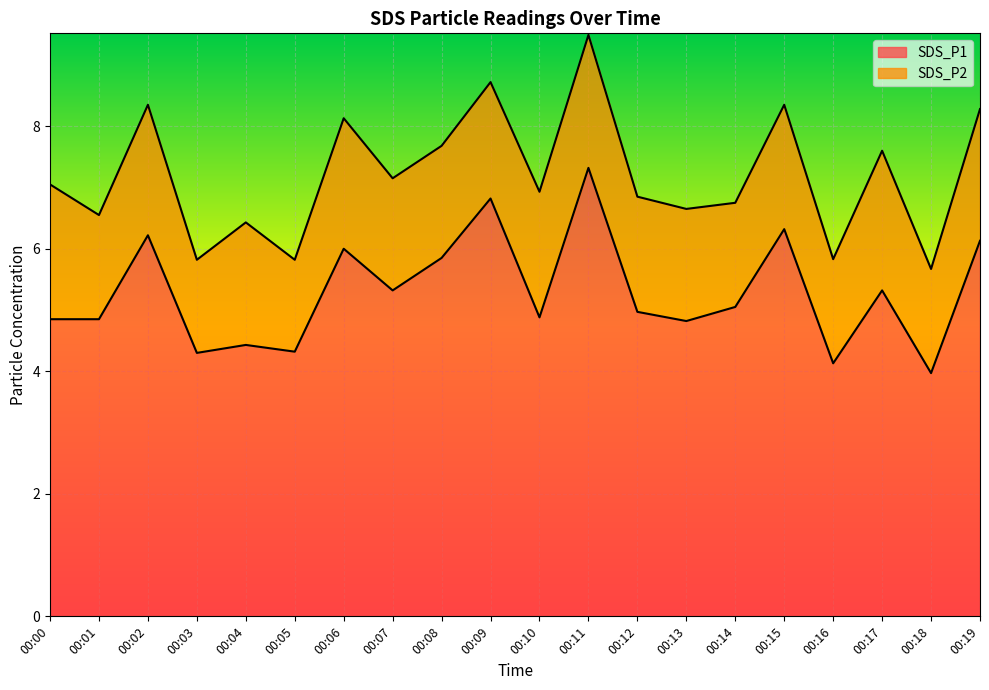

How many values are below 5?

10